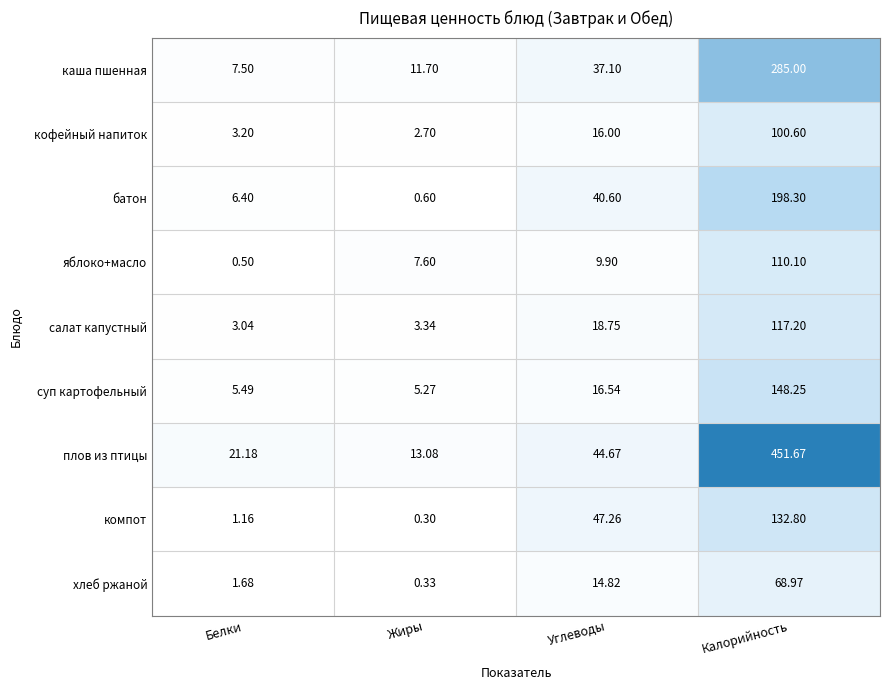

At how many categories does at least one series exceed 131?

1